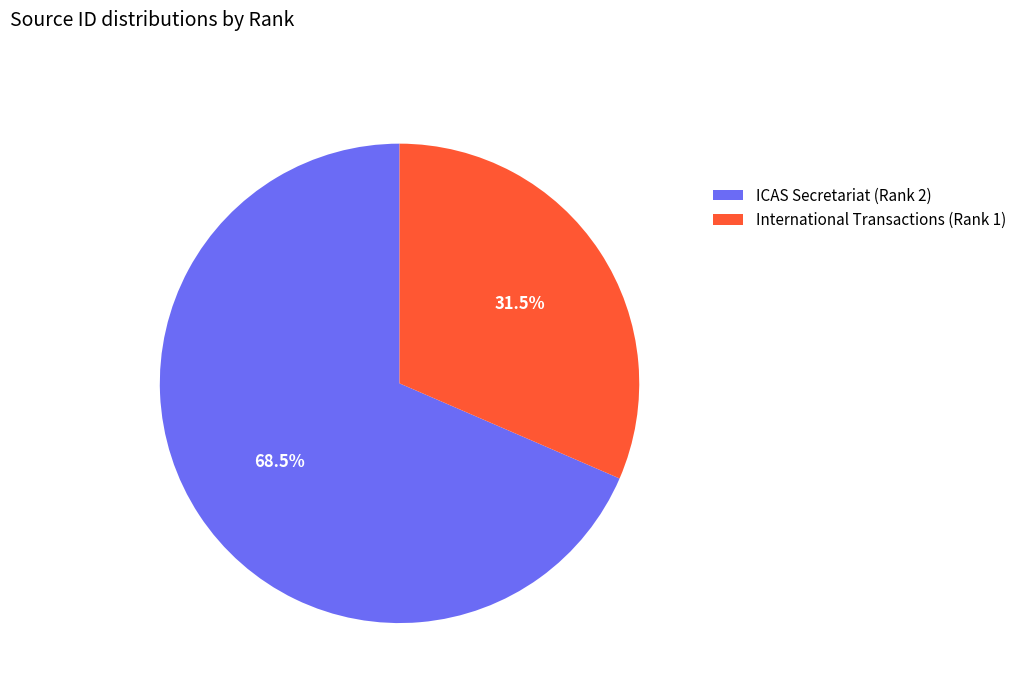

True or false: International Transactions (Rank 1) accounts for 26% of the total.

False